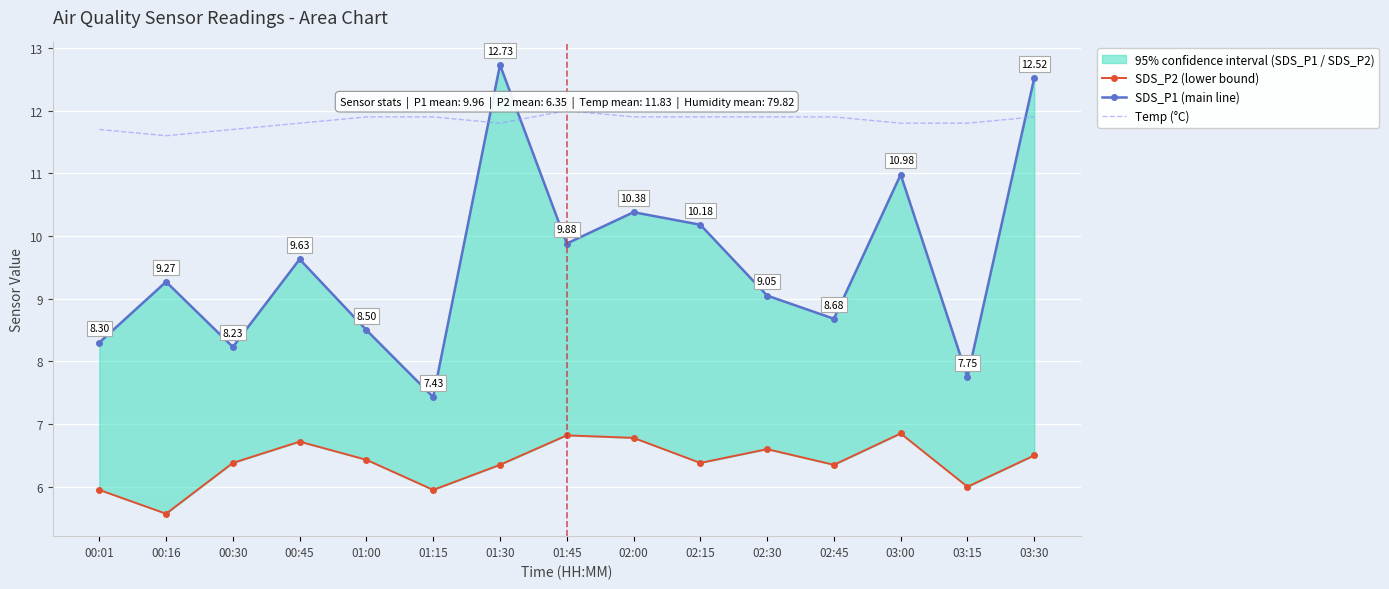

True or false: Temp (°C) and SDS_P1 (main line) cross at least once.

True